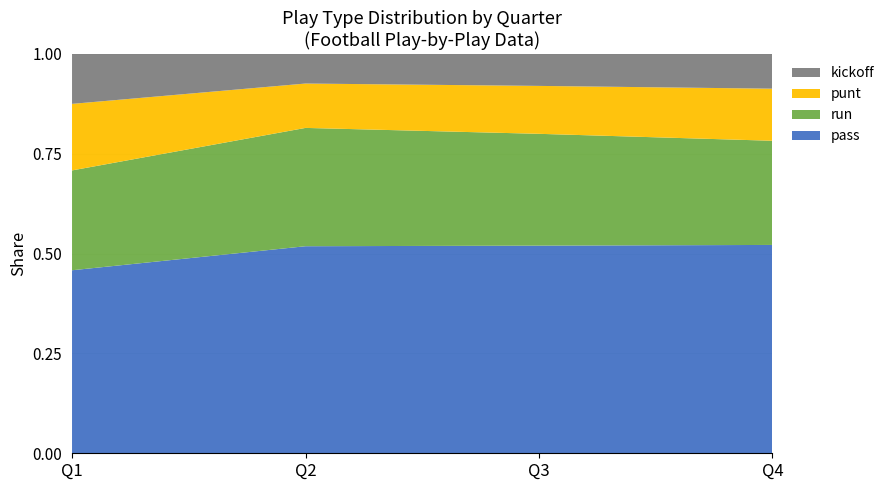

At which label does pass reach its minimum?

Q1